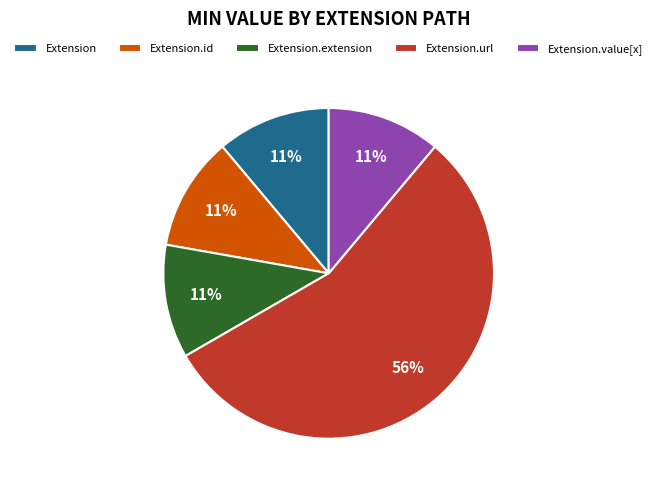

Approximately how many times larger is the value at Extension.value[x] compared to Extension?

1.0